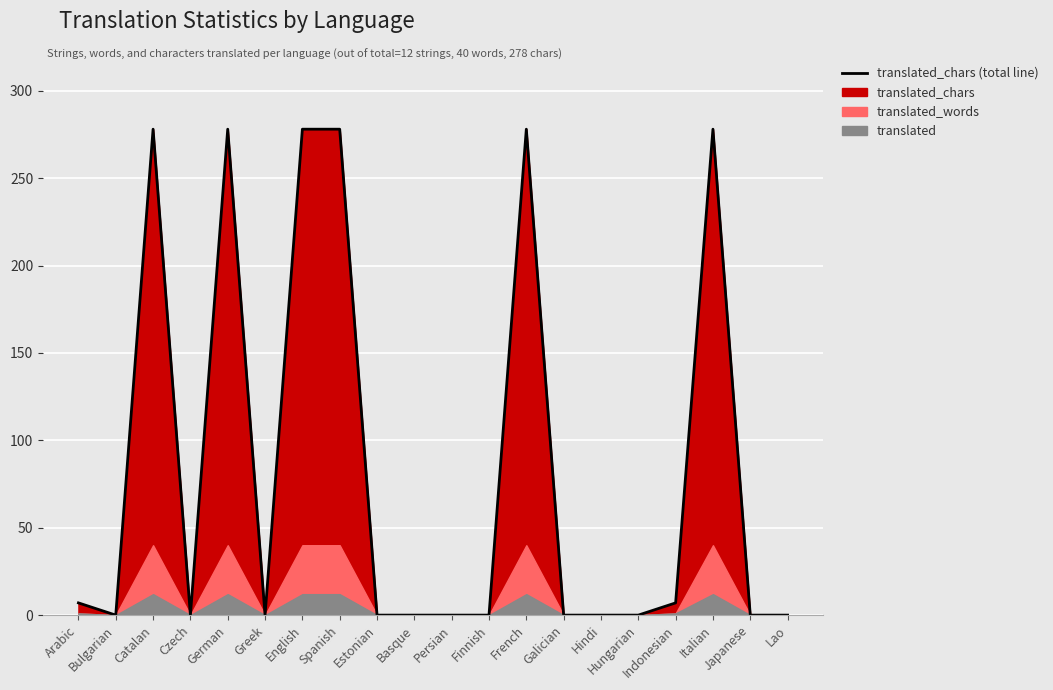

Between Greek and Czech, which is larger?

Greek